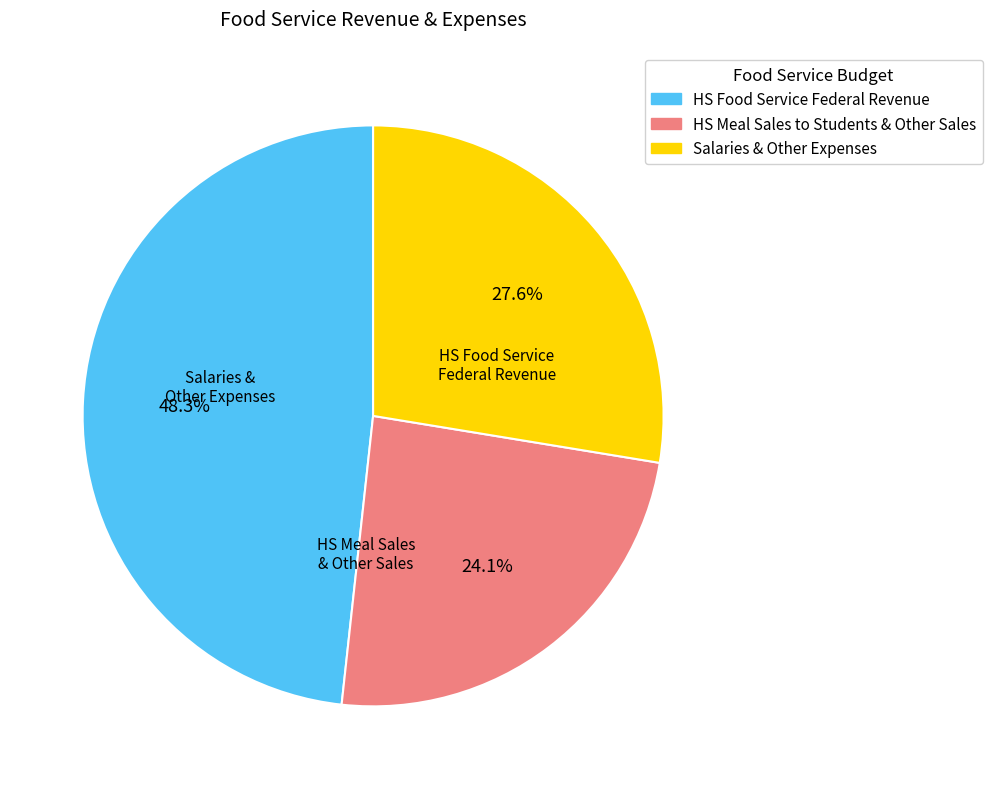

Does any single category account for the majority?

No